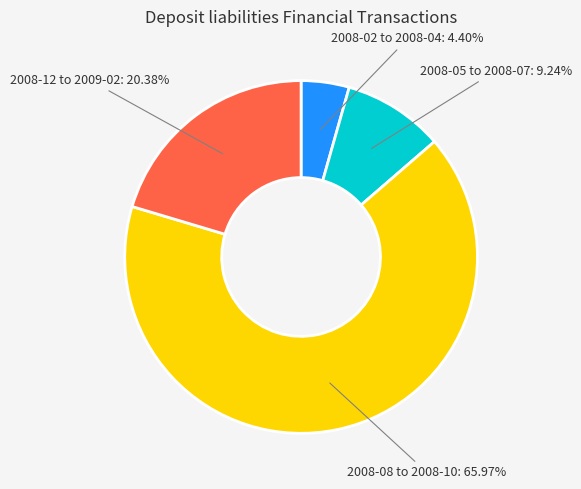

Count the number of slices in the pie.

4